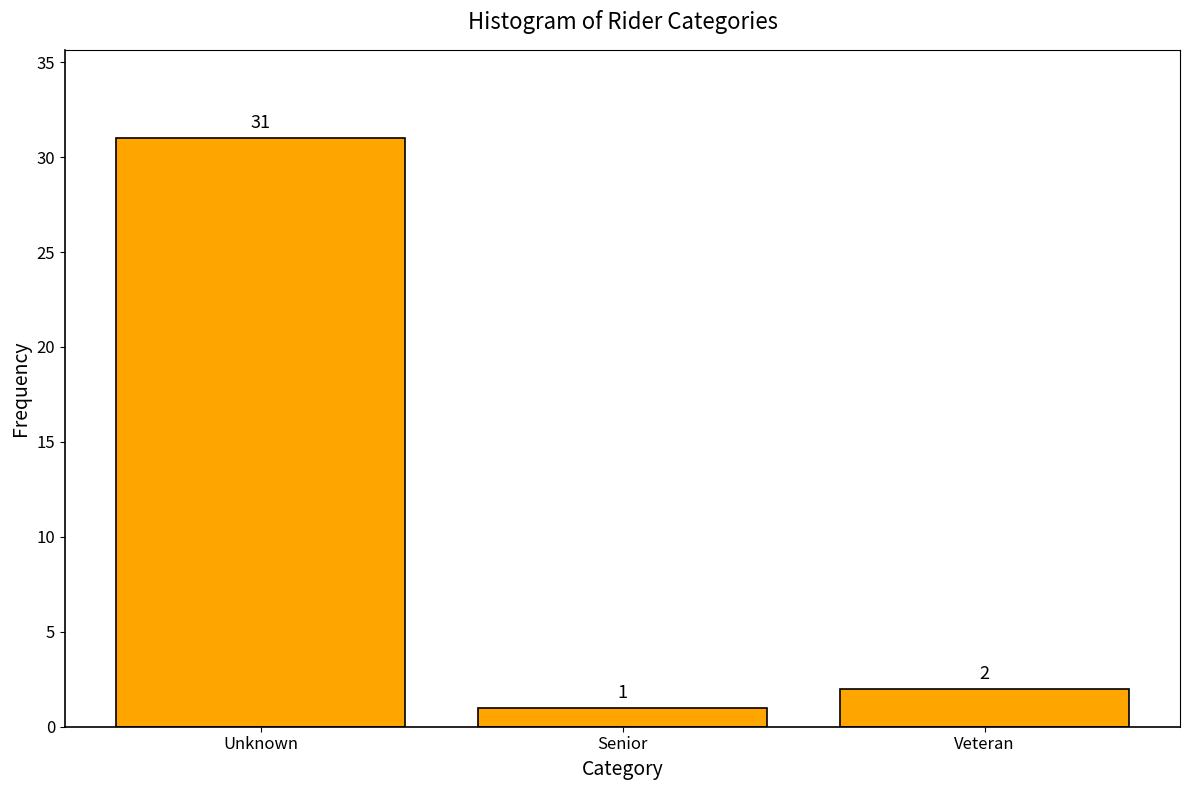

Reading left to right, what are all the values shown in this chart?

Unknown=31	Senior=1	Veteran=2